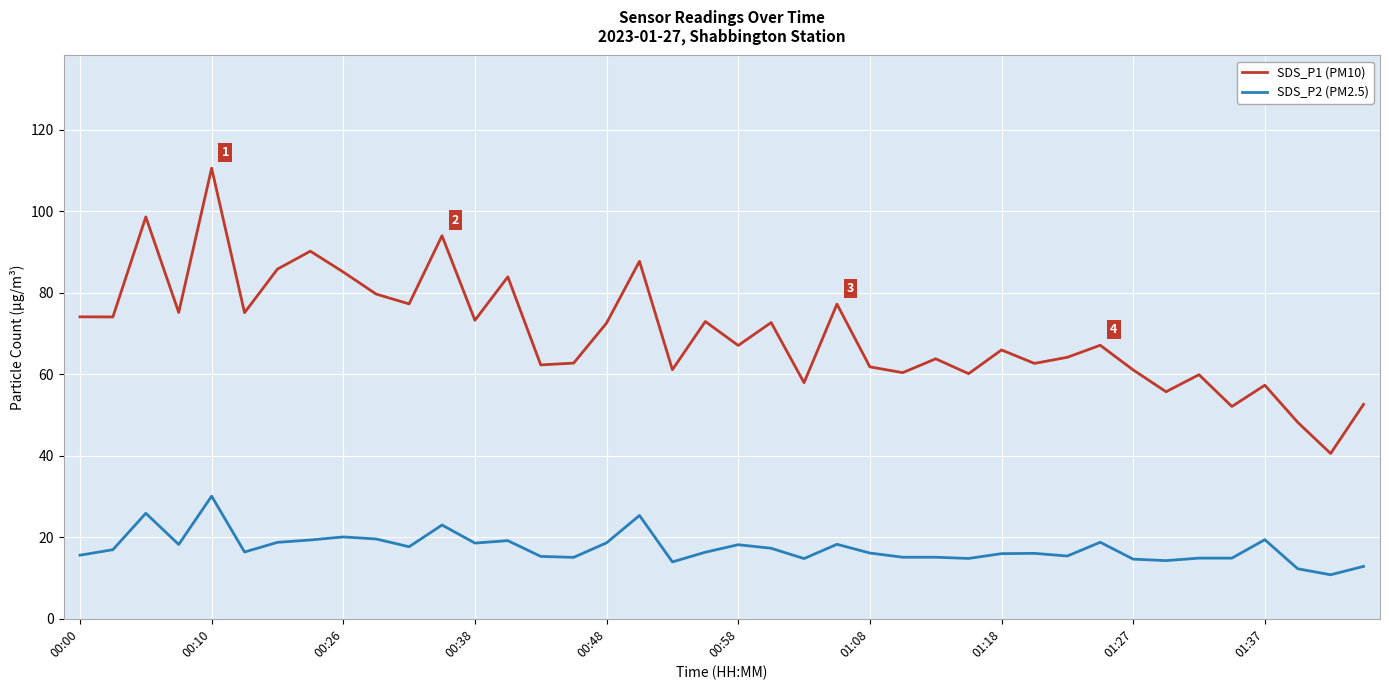

True or false: SDS_P2 (PM2.5) and SDS_P1 (PM10) cross at least once.

False